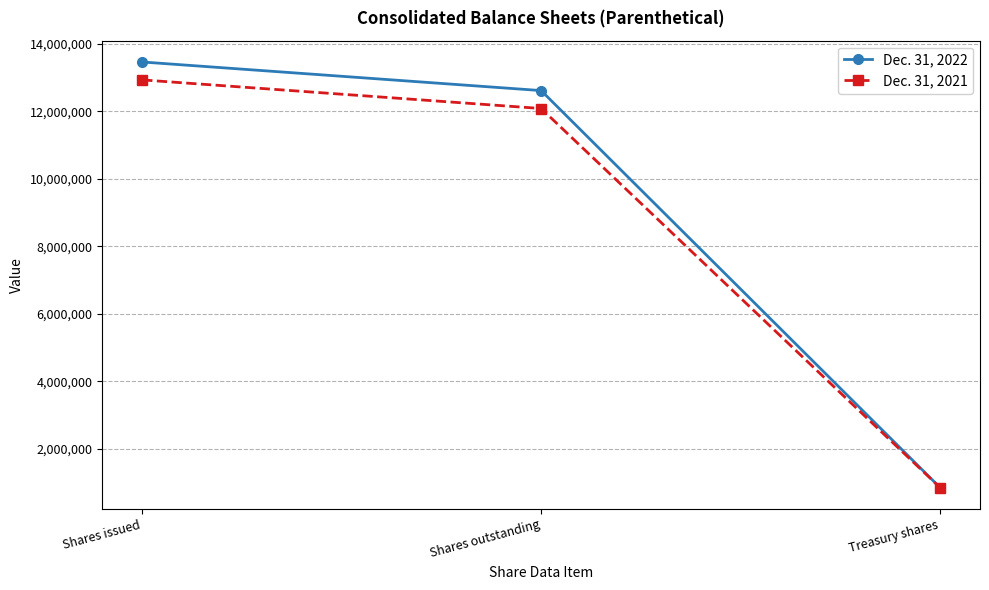

The value of Dec. 31, 2022 at Shares outstanding is 20308552. True or false?

False